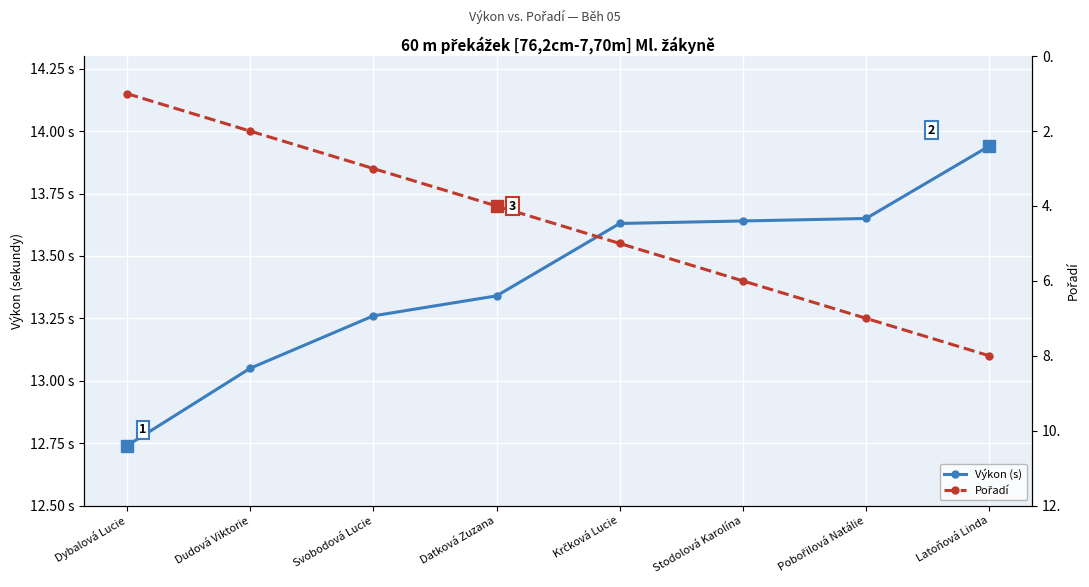

What is the smallest value displayed?

1.0